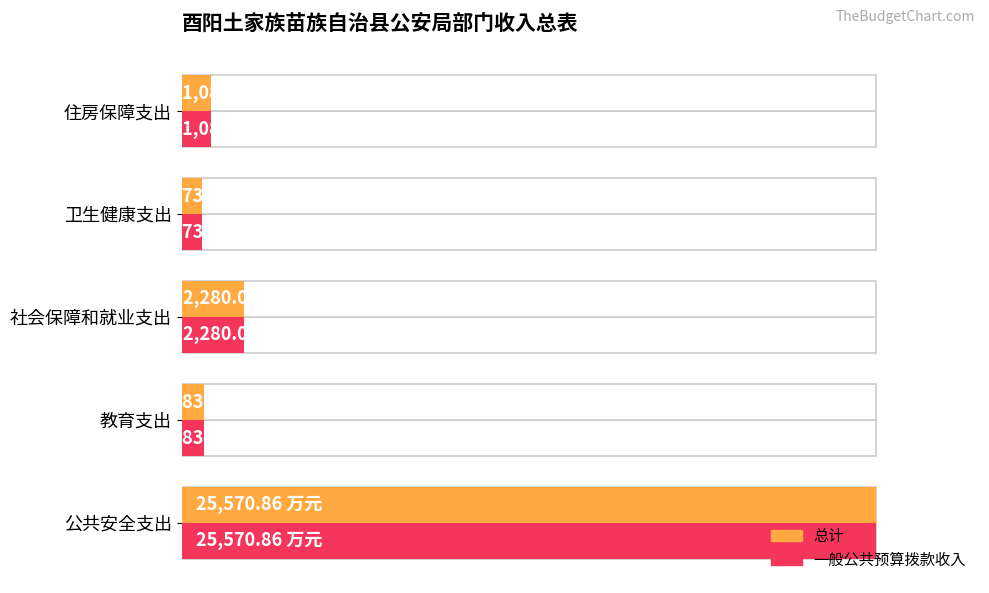

What are all the series names shown in the legend?

总计, 一般公共预算拨款收入